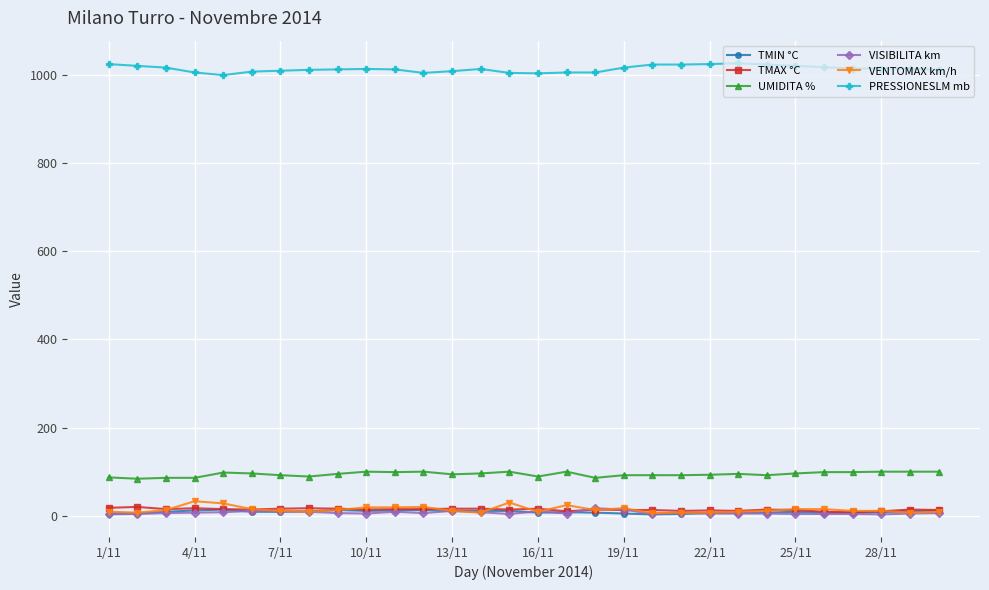

True or false: PRESSIONESLM mb and VENTOMAX km/h intersect in this chart.

False